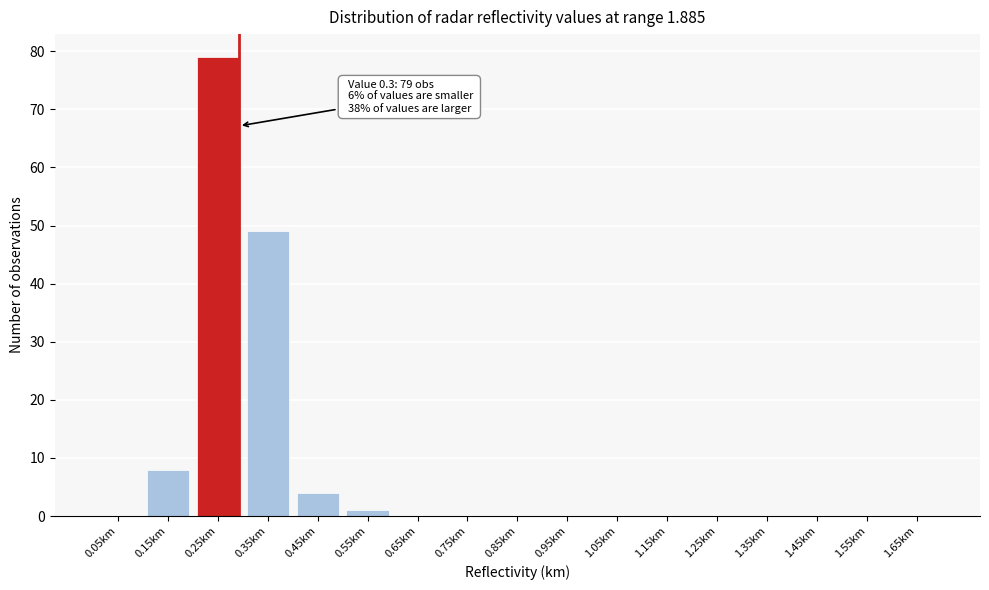

Reading right to left, what are all the values shown in this chart?

1.65km=0	1.55km=0	1.45km=0	1.35km=0	1.25km=0	1.15km=0	1.05km=0	0.95km=0	0.85km=0	0.75km=0	0.65km=0	0.55km=1	0.45km=4	0.35km=49	0.25km=79	0.15km=8	0.05km=0